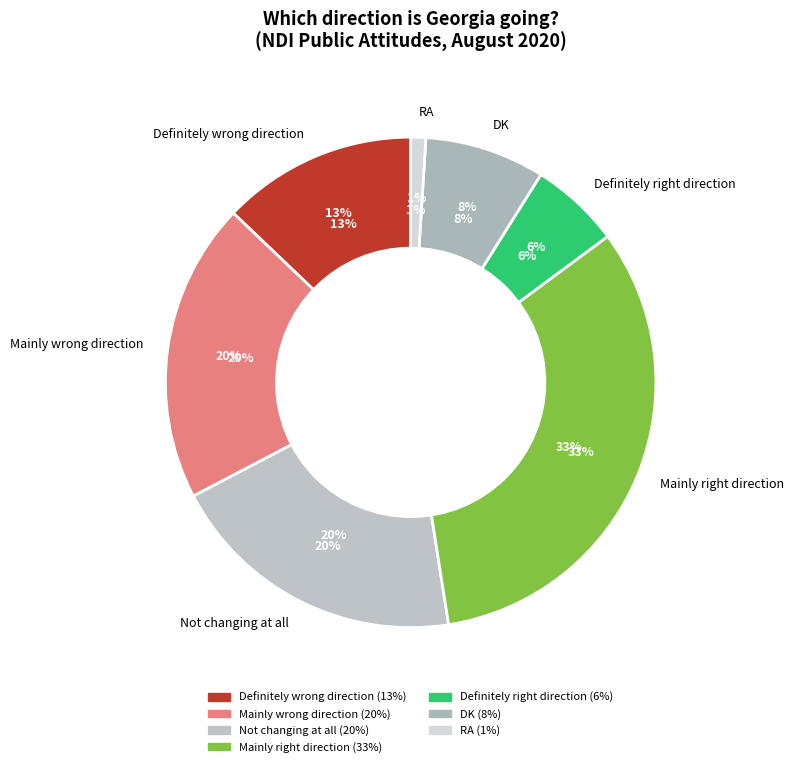

To the nearest percent, what is the average slice percentage?

14%